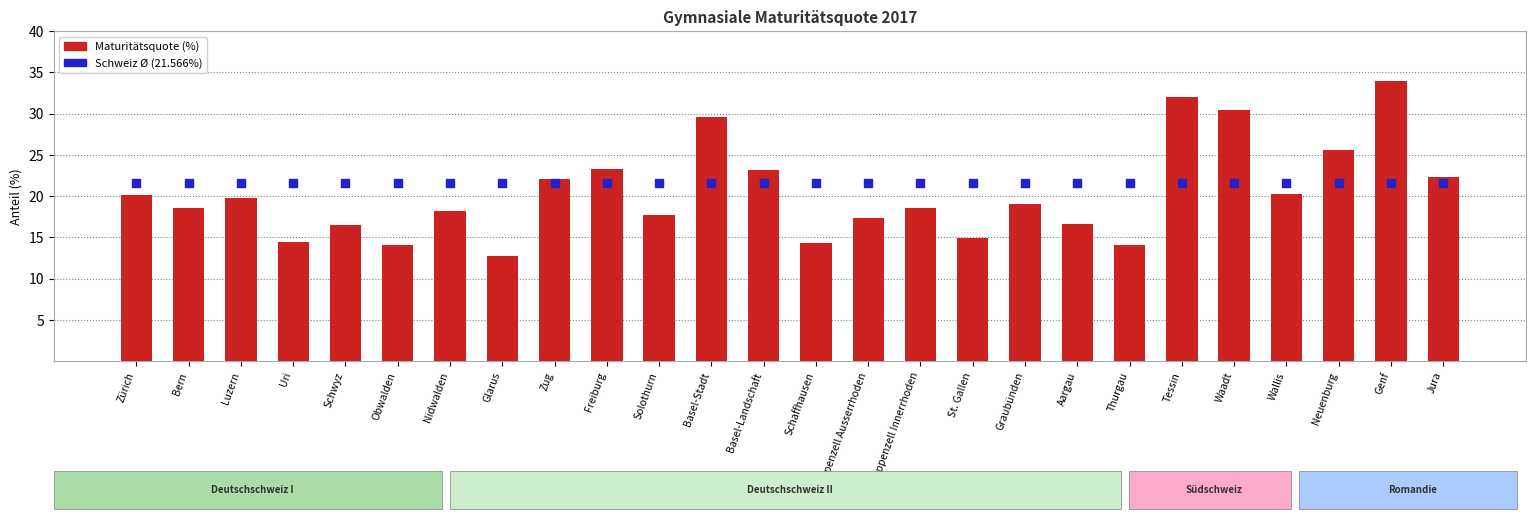

Which series contains the lowest Y value?

Maturitätsquote